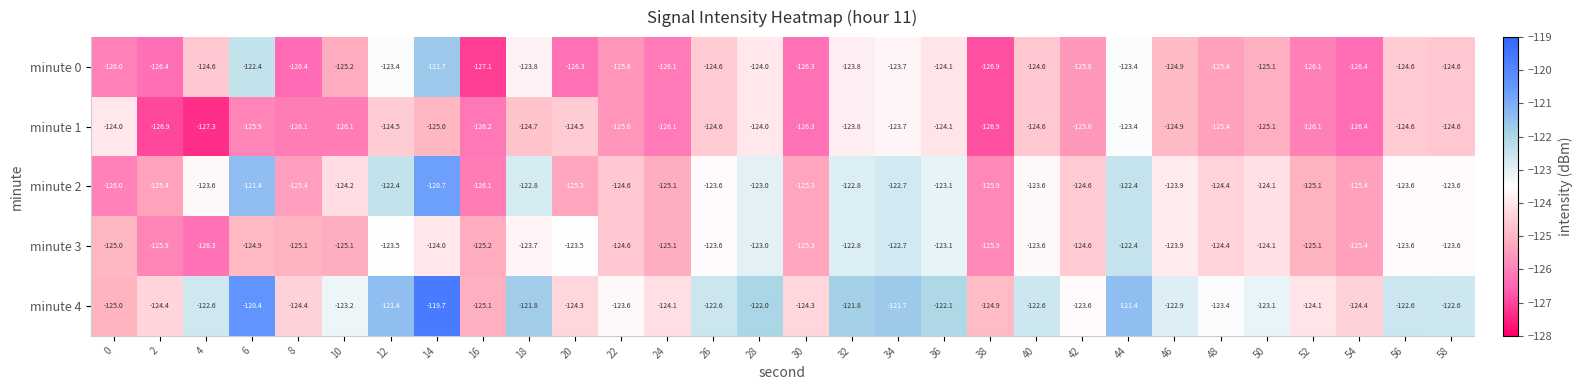

Rank the series by their maximum value, from highest to lowest.

minute 4, minute 2, minute 0, minute 3, minute 1